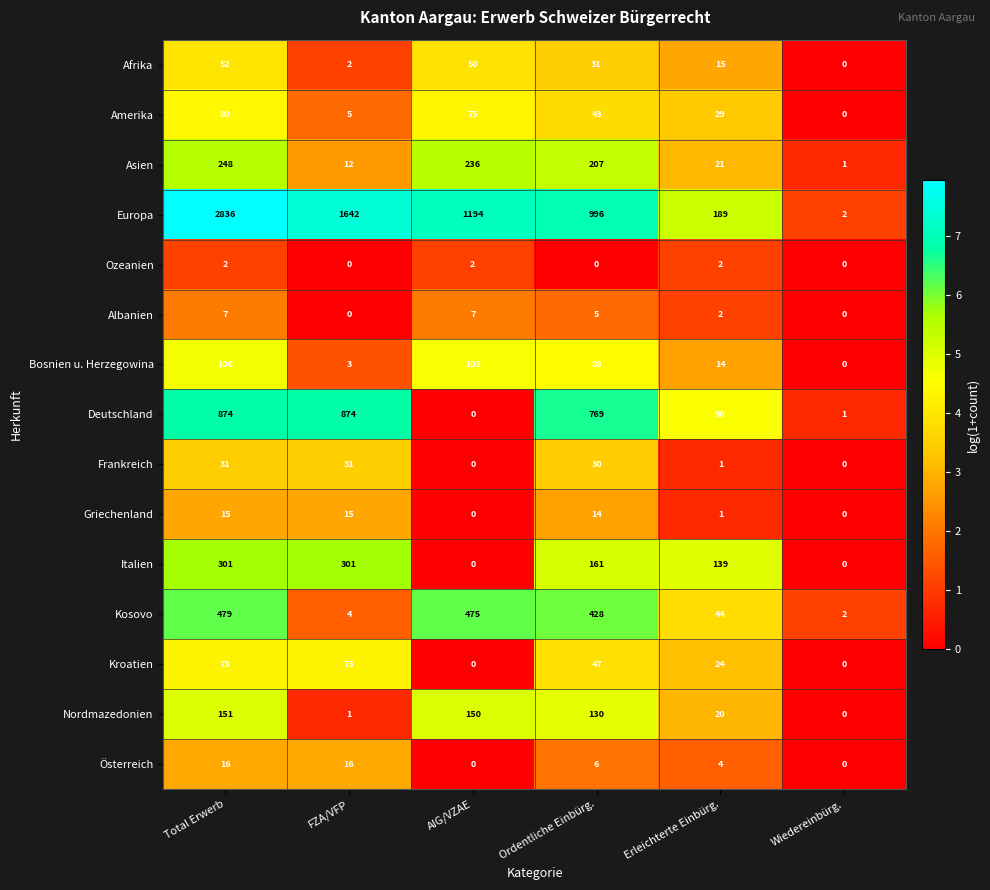

Which series has the largest total across all categories?

Europa